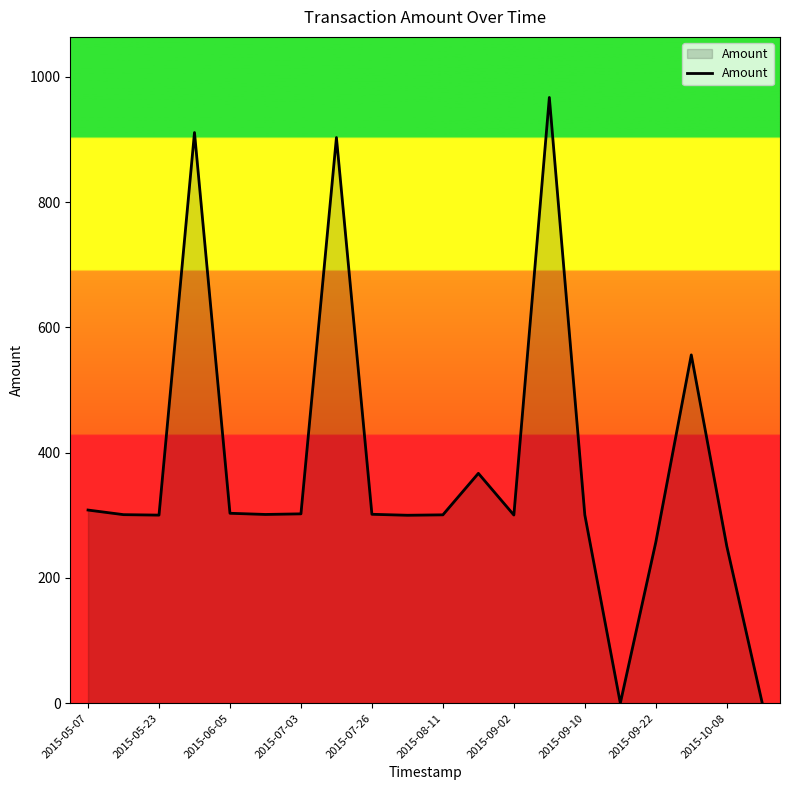

Is this an area chart (filled region under the line)?

Yes